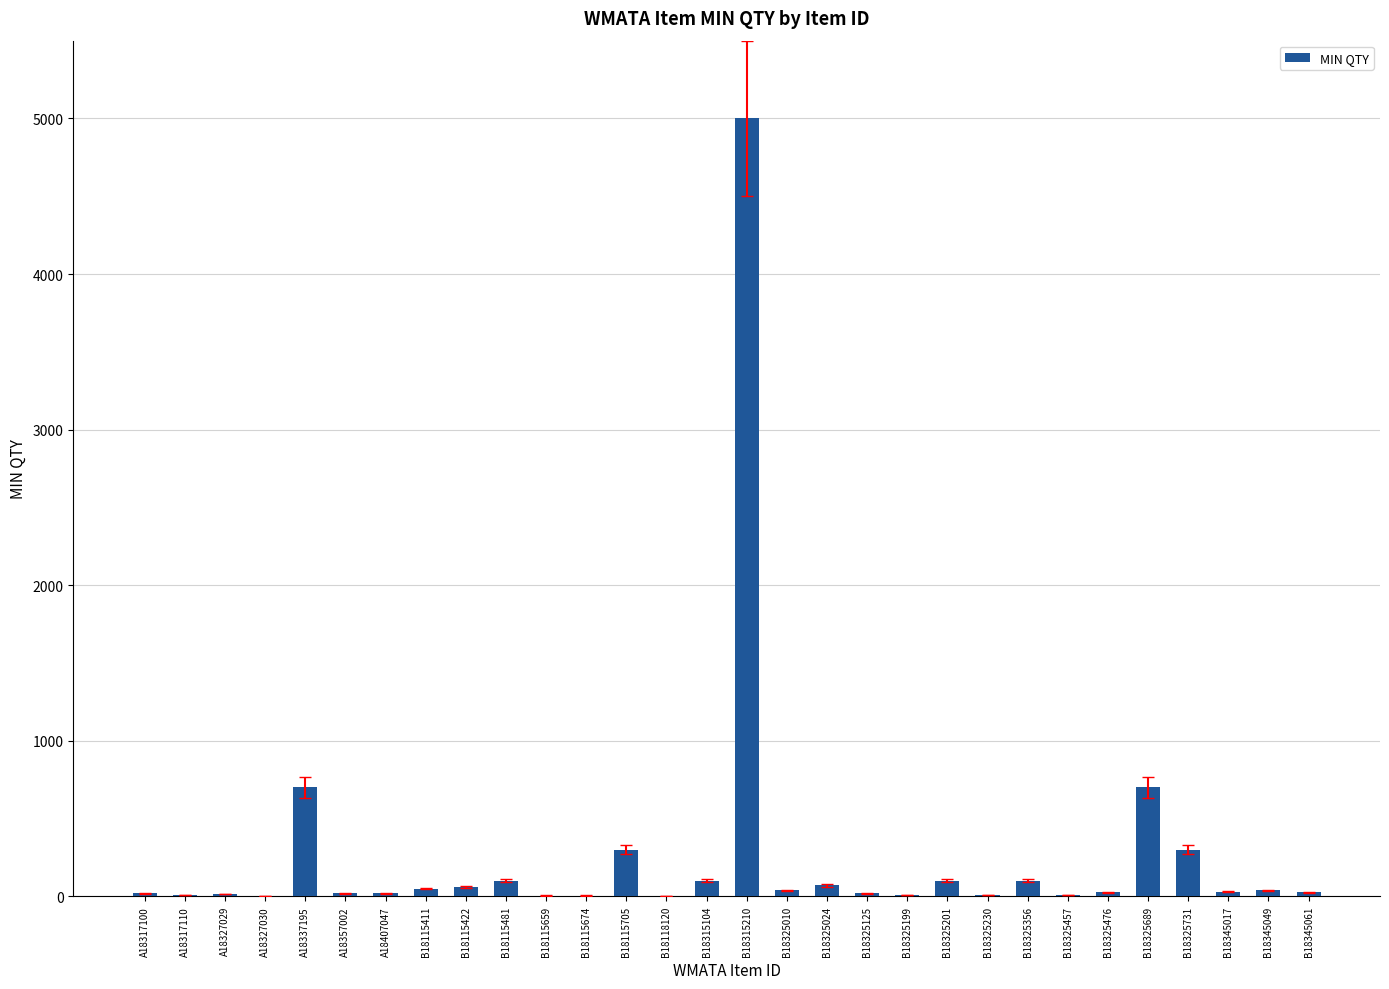

The value at B18325201 is 100. True or false?

True